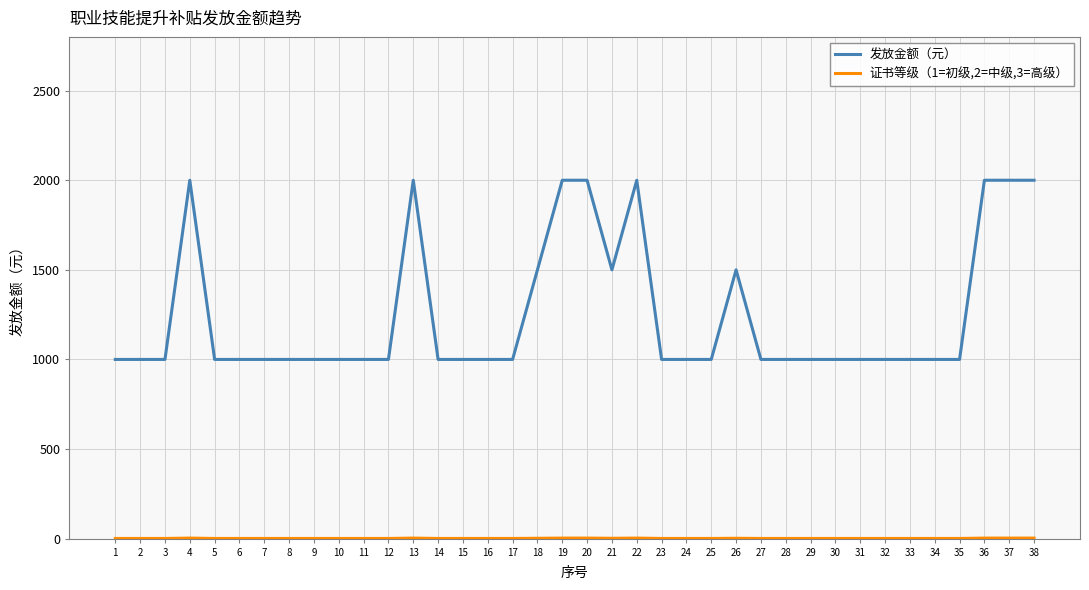

The value of 发放金额（元） at 19 is 1387. True or false?

False